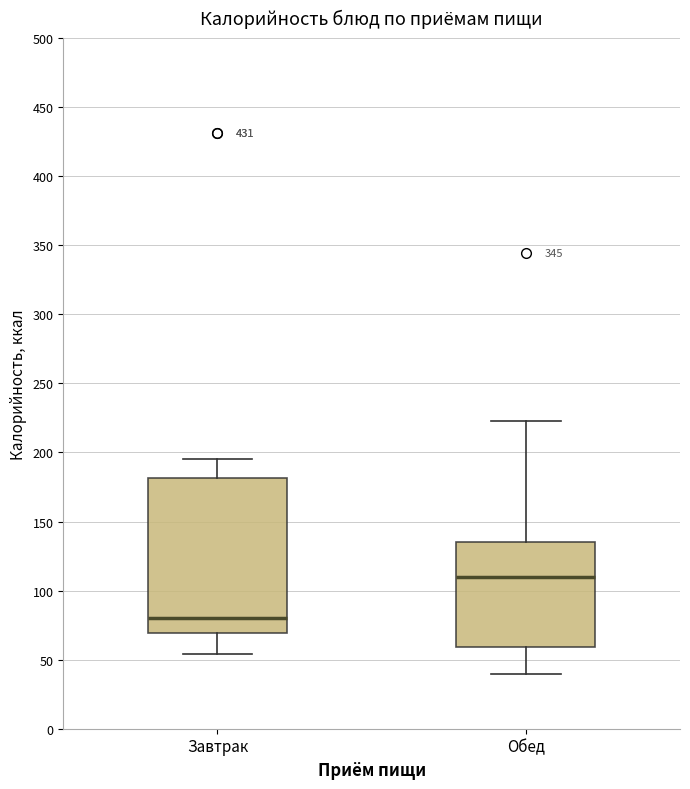

Which box's median line is the highest?

Обед